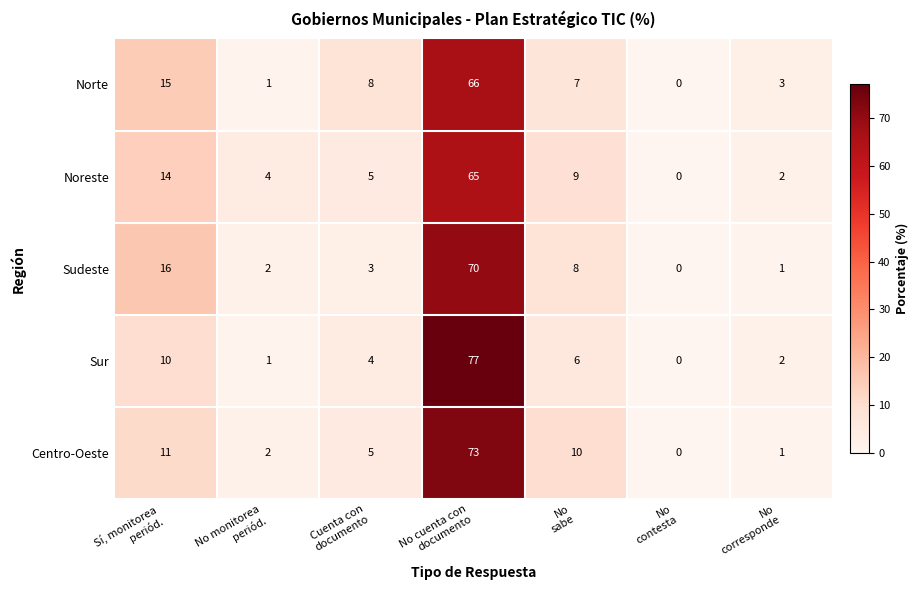

Which series has the largest range (max minus min)?

Sur